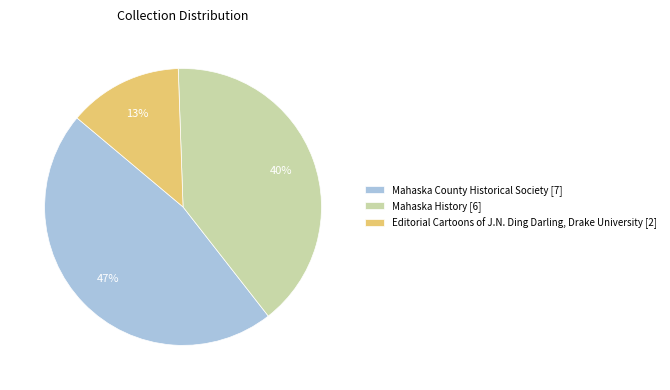

Is there any slice that represents more than half of the pie?

No